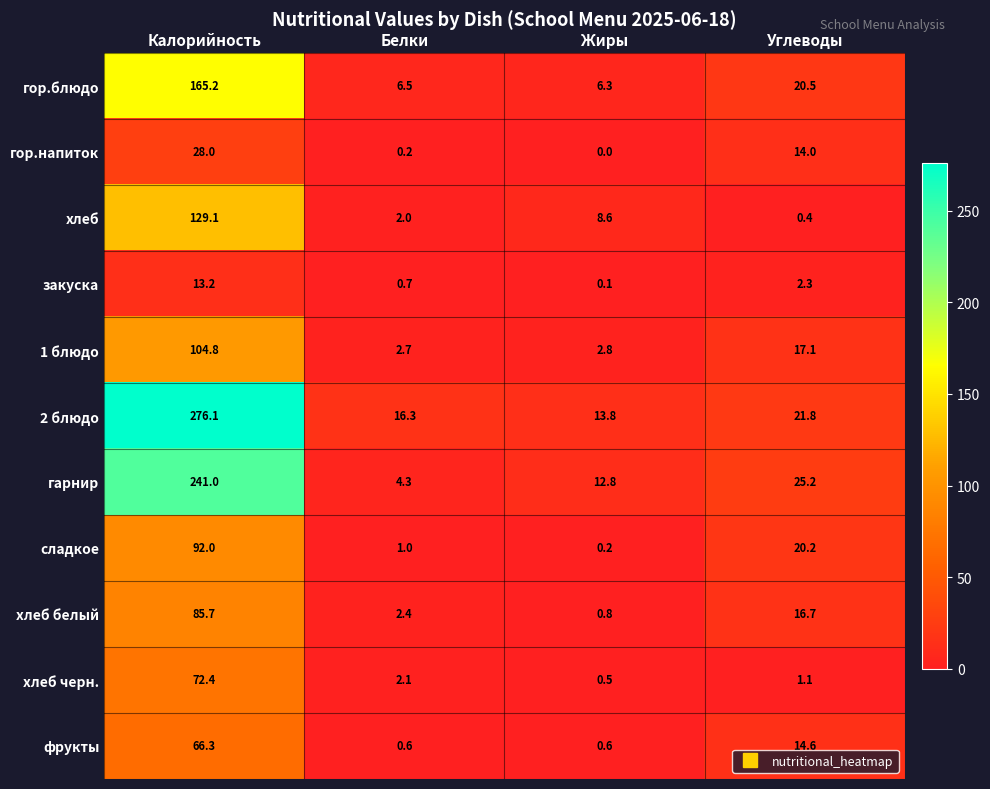

What is the highest value of the сладкое series?

92.0